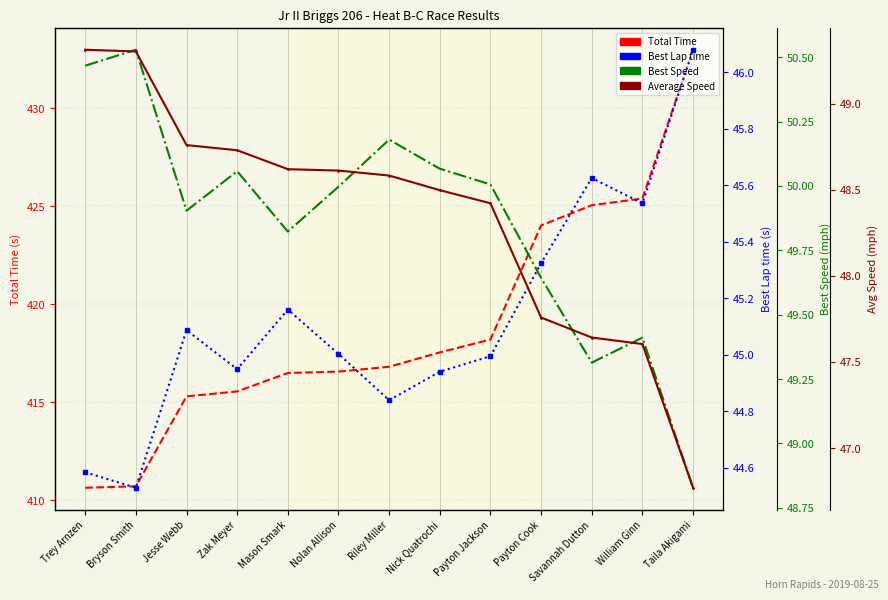

Which series has the largest total across all categories?

Total Time